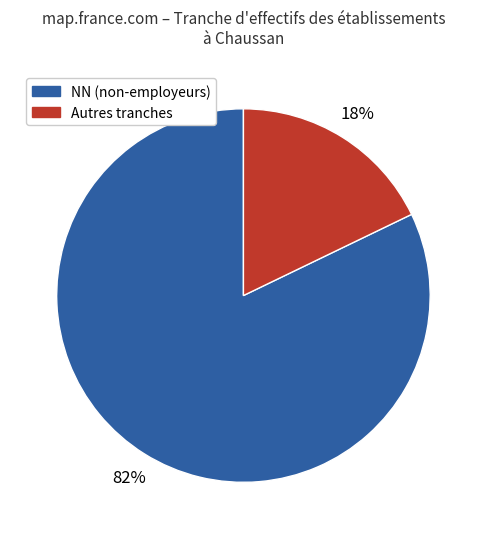

Is there any slice that represents more than half of the pie?

Yes